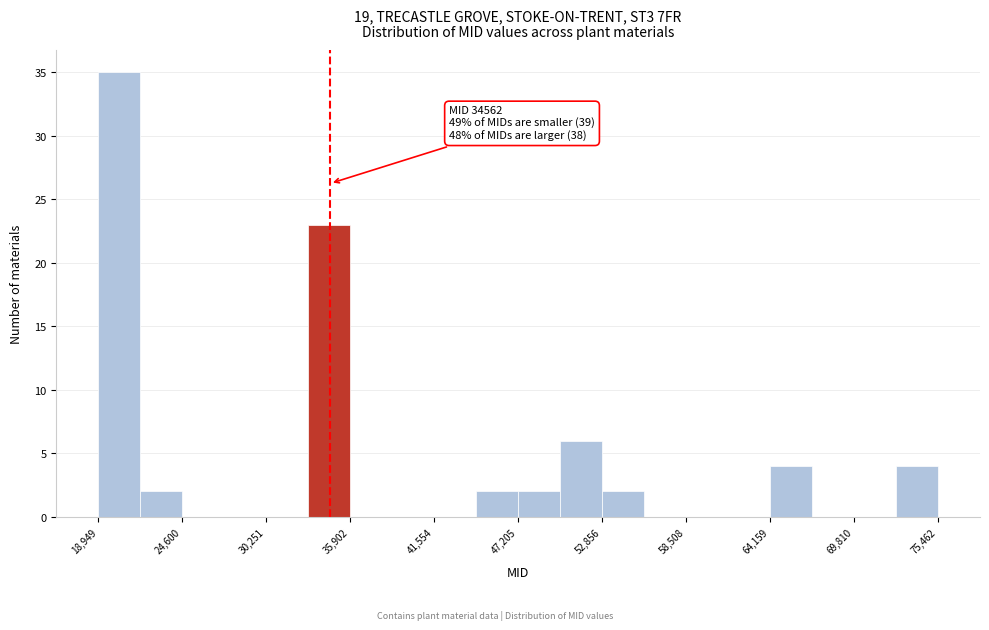

Read against the x-axis, roughly where is the centre of the tallest bar?

20000